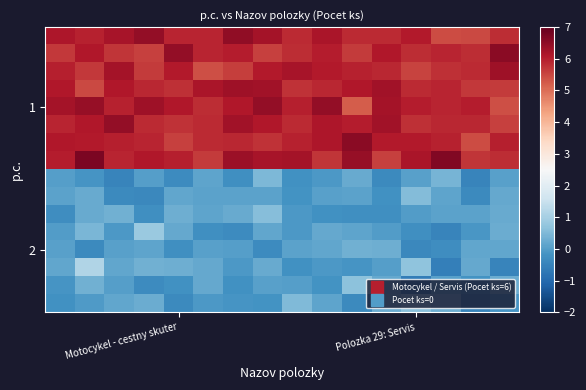

What is the minimum value shown in the chart?

-0.6